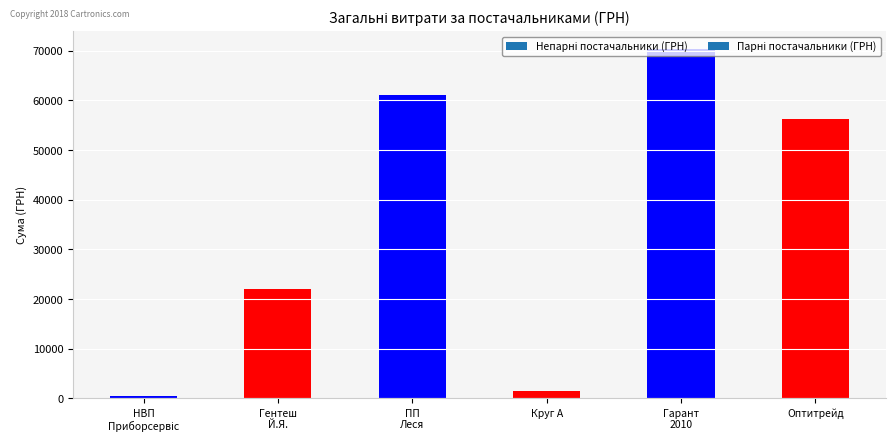

What is the greatest value displayed?

70409.1